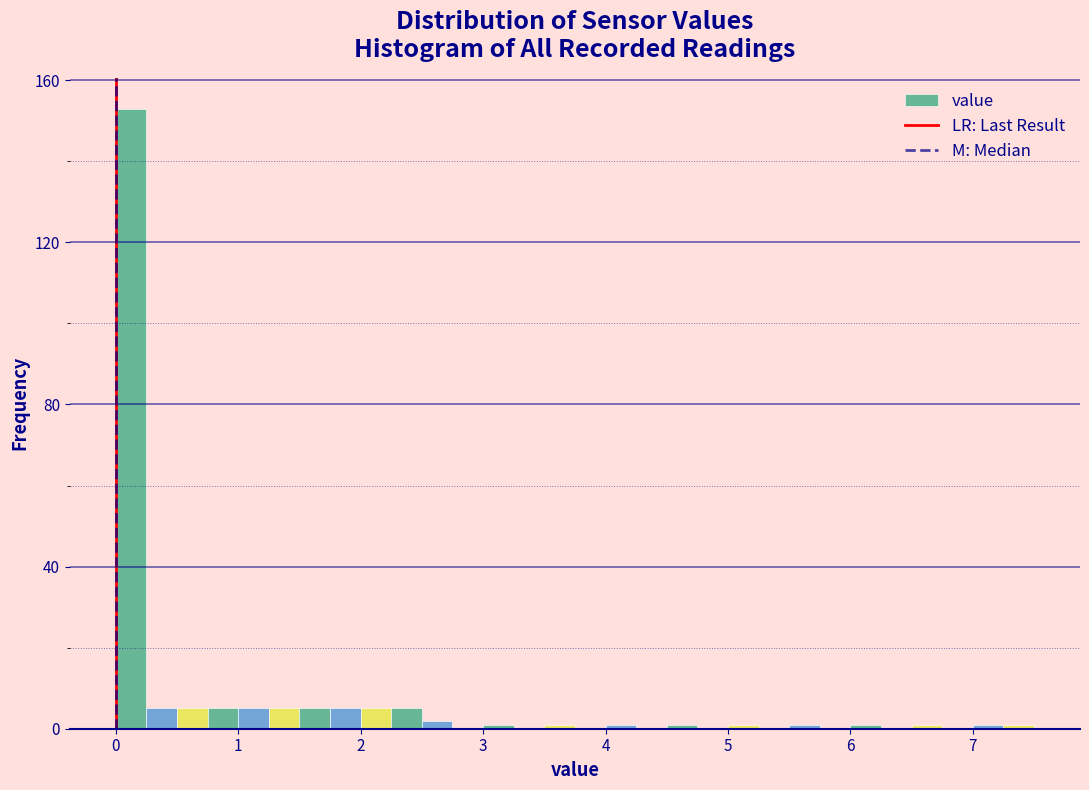

Read against the x-axis, roughly where is the centre of the tallest bar?

0.1